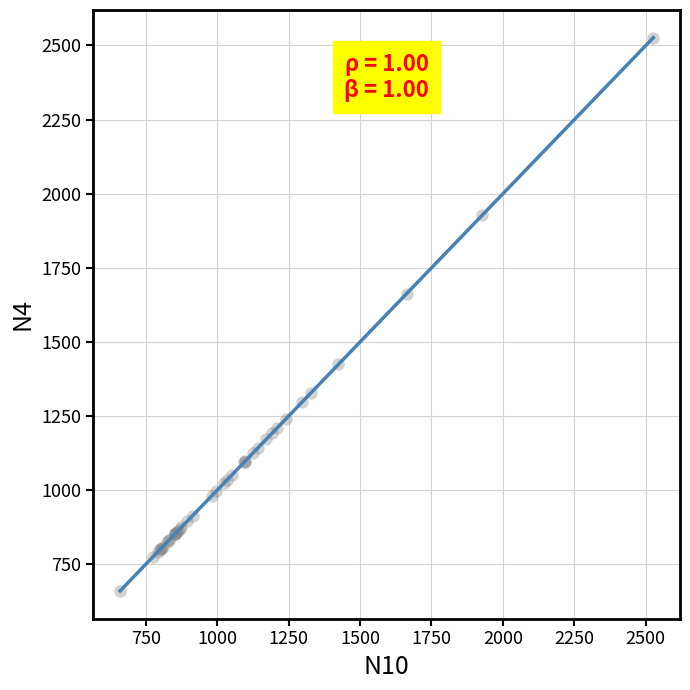

What Y value in the scatter plot is closest to 1593?

1662.4